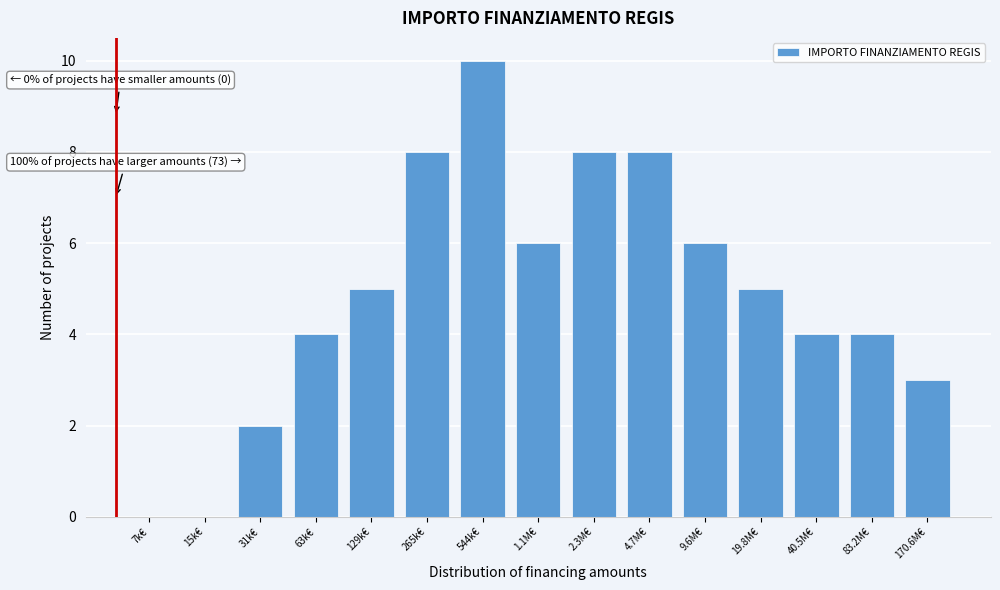

Reading right to left, extract all data points from this chart.

170.6M€=3	83.2M€=4	40.5M€=4	19.8M€=5	9.6M€=6	4.7M€=8	2.3M€=8	1.1M€=6	544k€=10	265k€=8	129k€=5	63k€=4	31k€=2	15k€=0	7k€=0